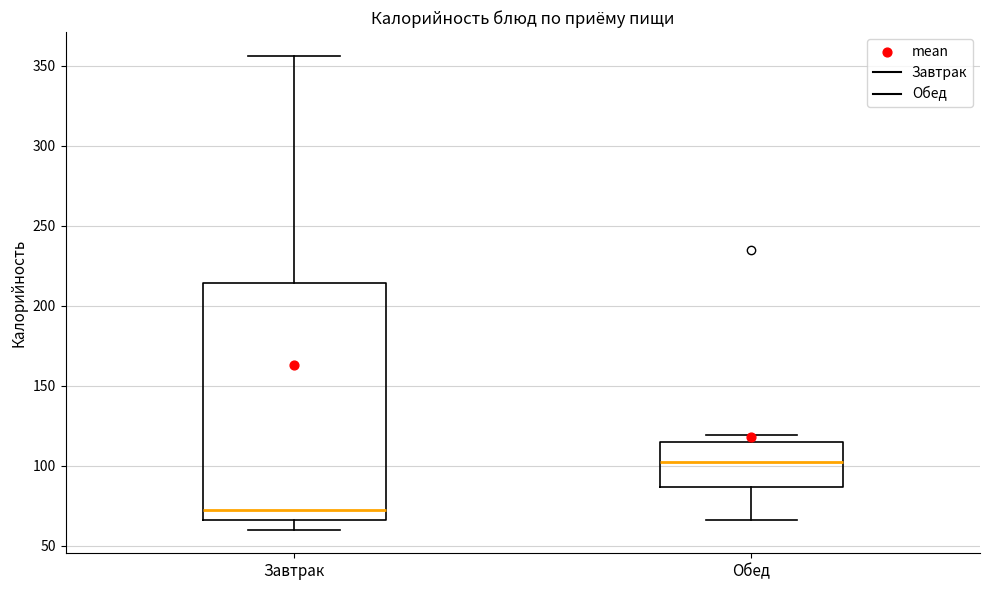

Where is the upper edge of the box for Обед on the y-axis? The values are not printed on the chart, so give them approximately, as read against the axis.

115